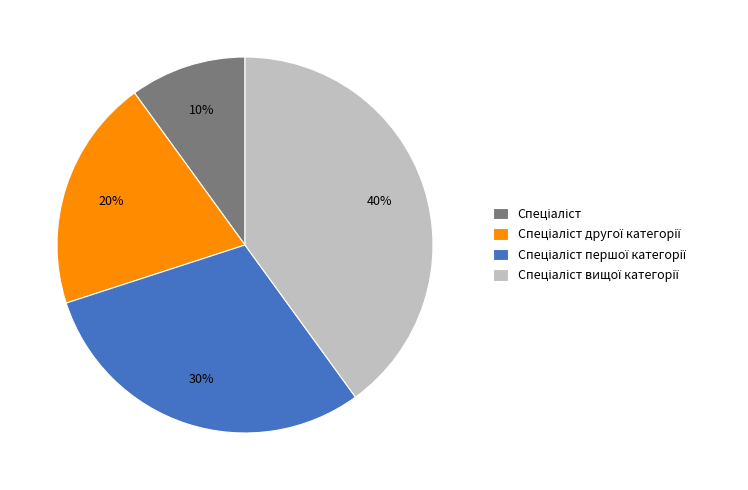

To the nearest percent, what is the average slice percentage?

25%